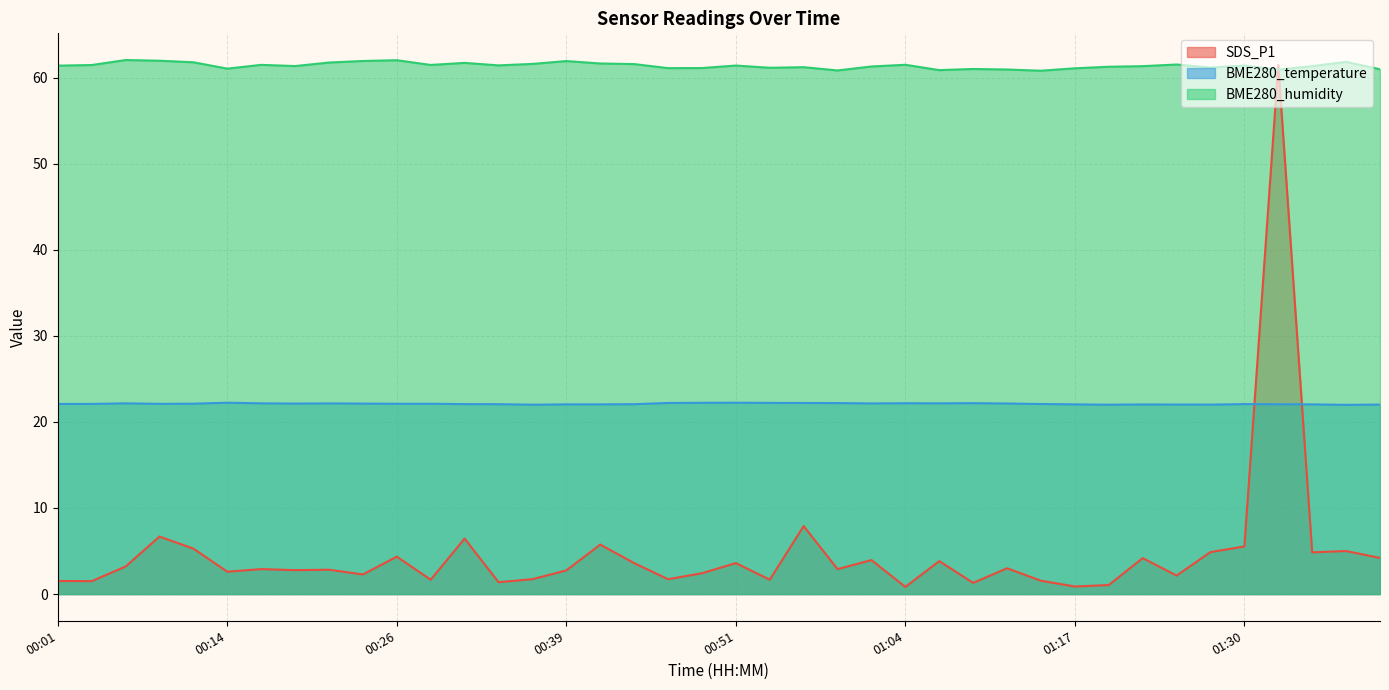

How many interior local valleys does the BME280_humidity series have?

11